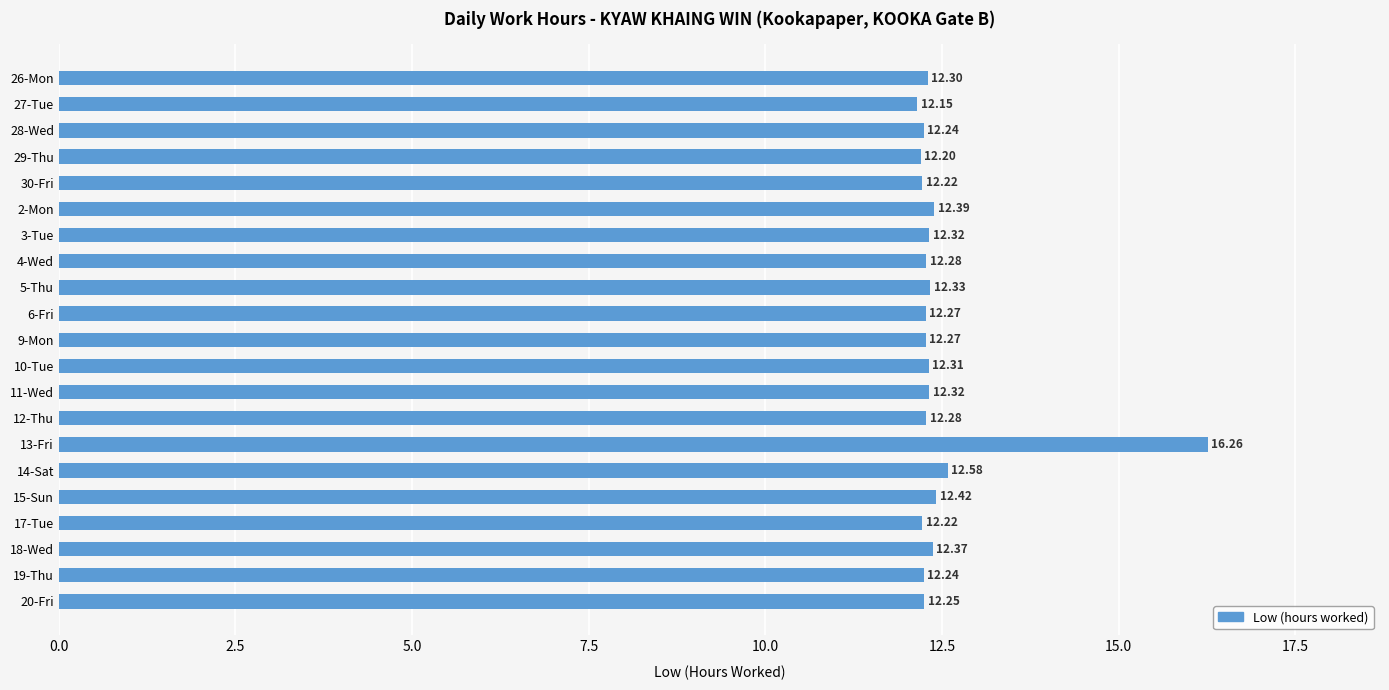

Count the number of data series in this chart.

1